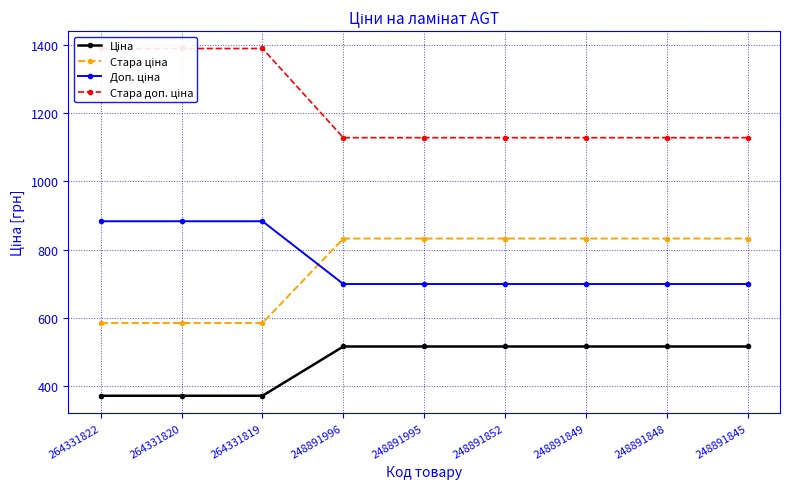

What is the value of the Стара доп. ціна point at the 6th from the left?

1128.0